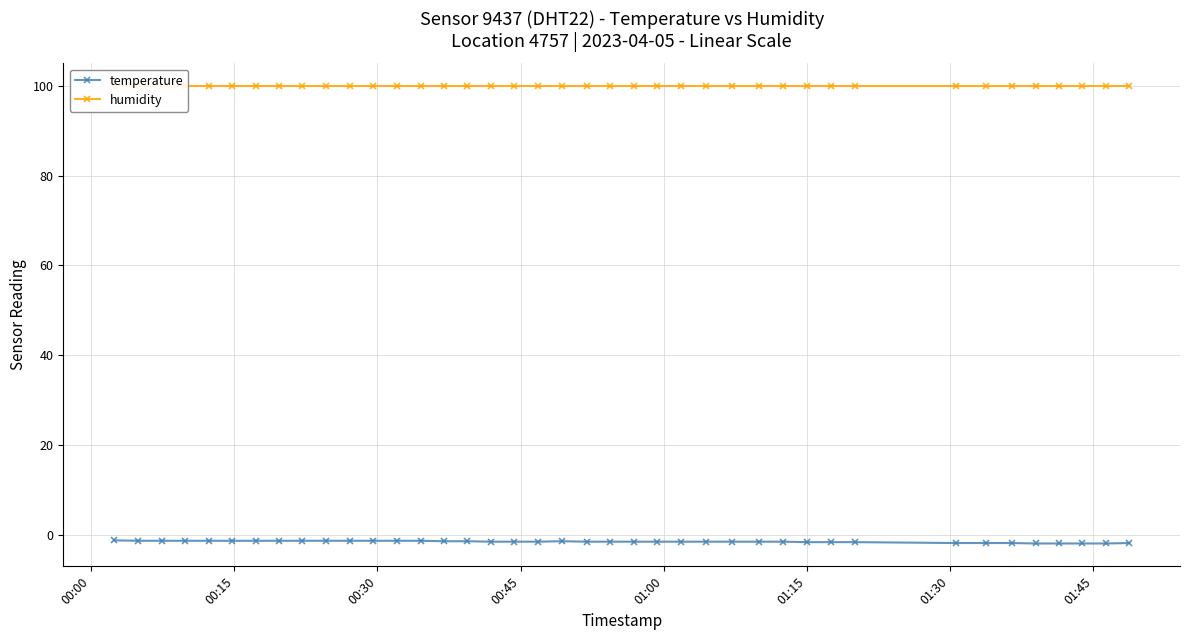

What is the sum of all temperature values?

-59.9